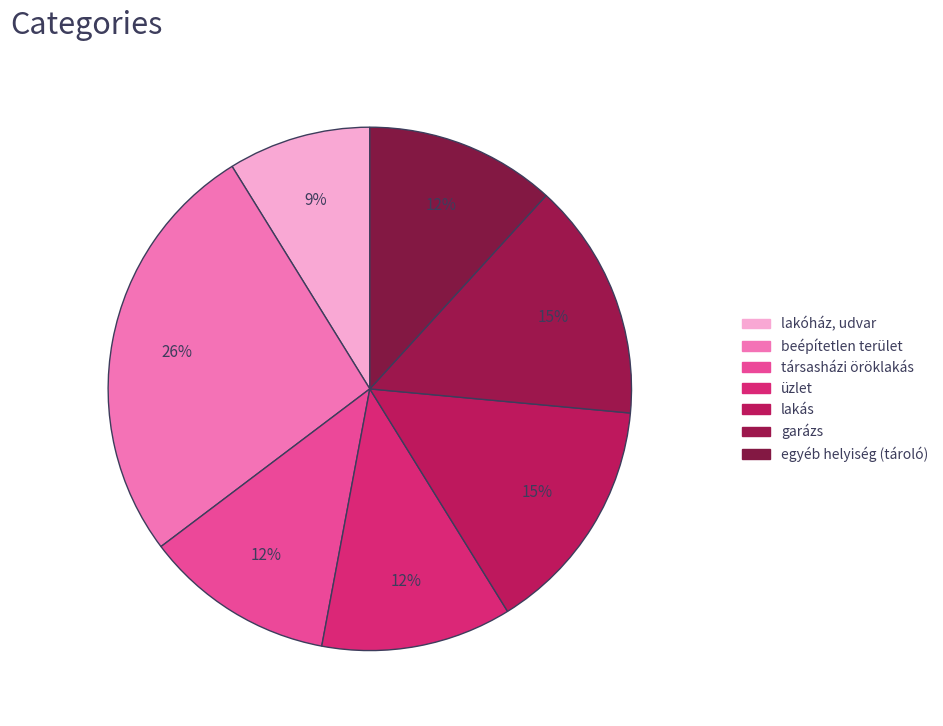

What is the ratio of the value at társasházi öröklakás to the value at lakás?

0.8